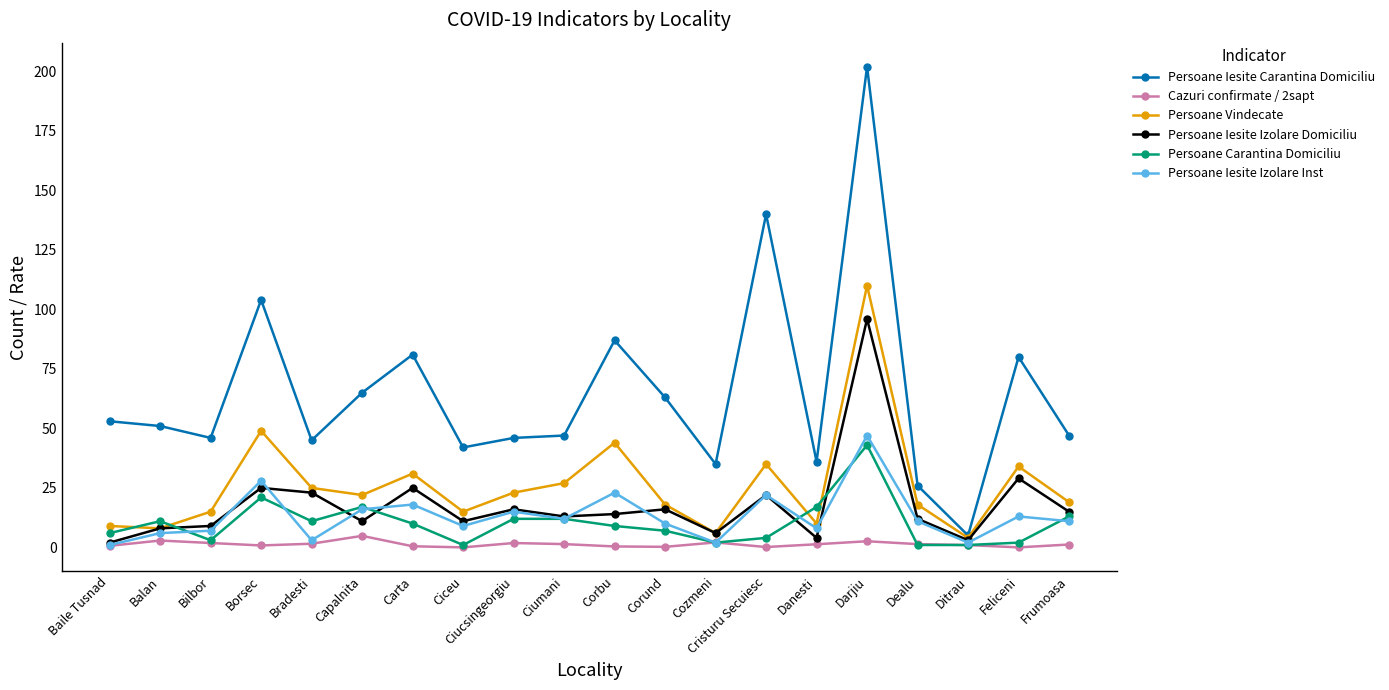

True or false: Persoane Vindecate and Persoane Iesite Izolare Inst cross at least once.

False